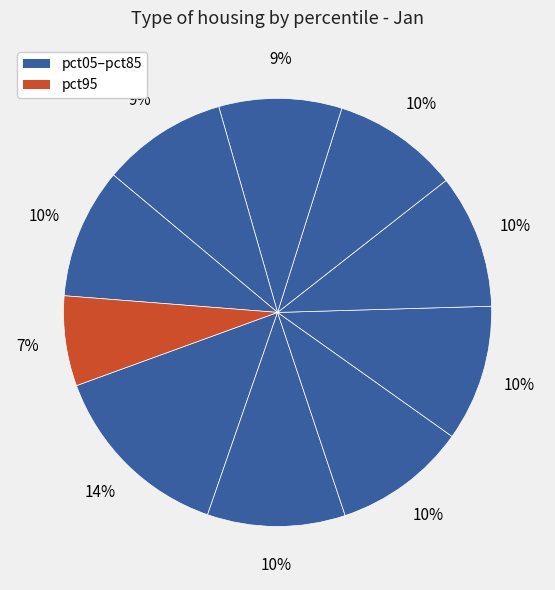

How many slices are in this pie chart?

10